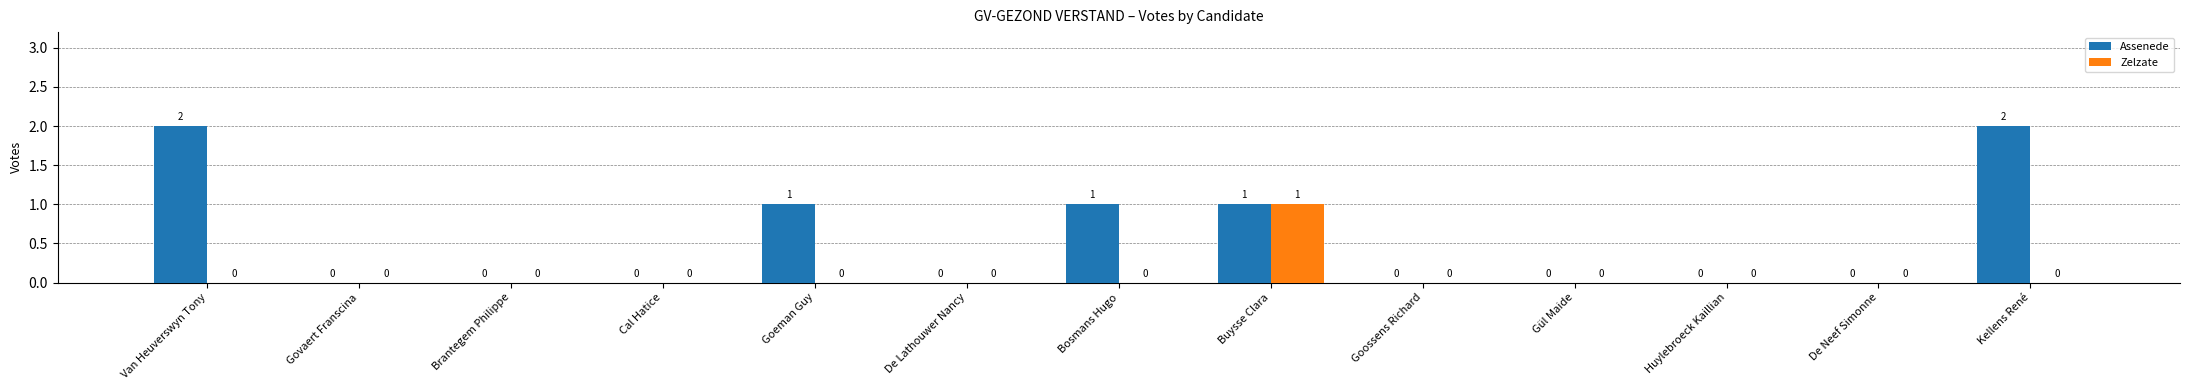

Are the bars horizontal?

No